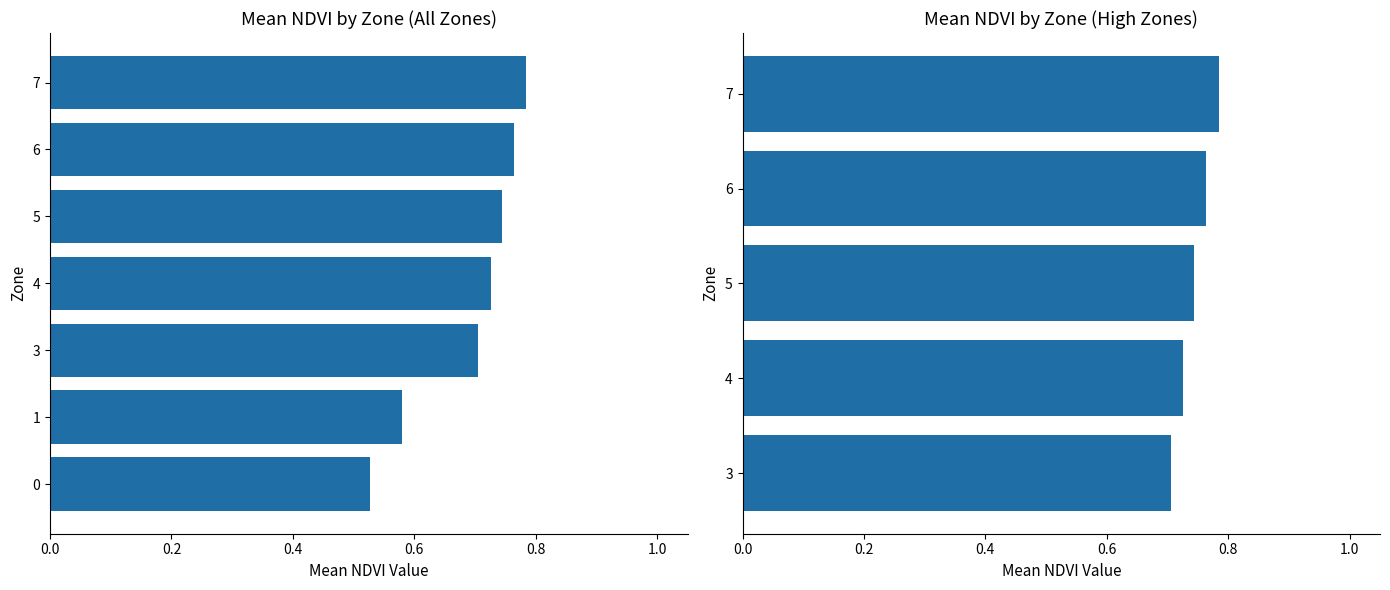

Between 0.8 and 0.0, which is larger?

0.8